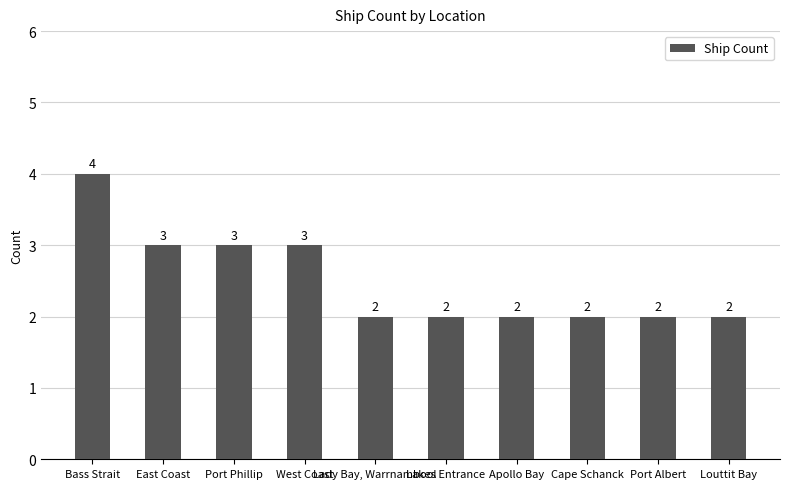

What is the difference between the maximum and second lowest values?

2